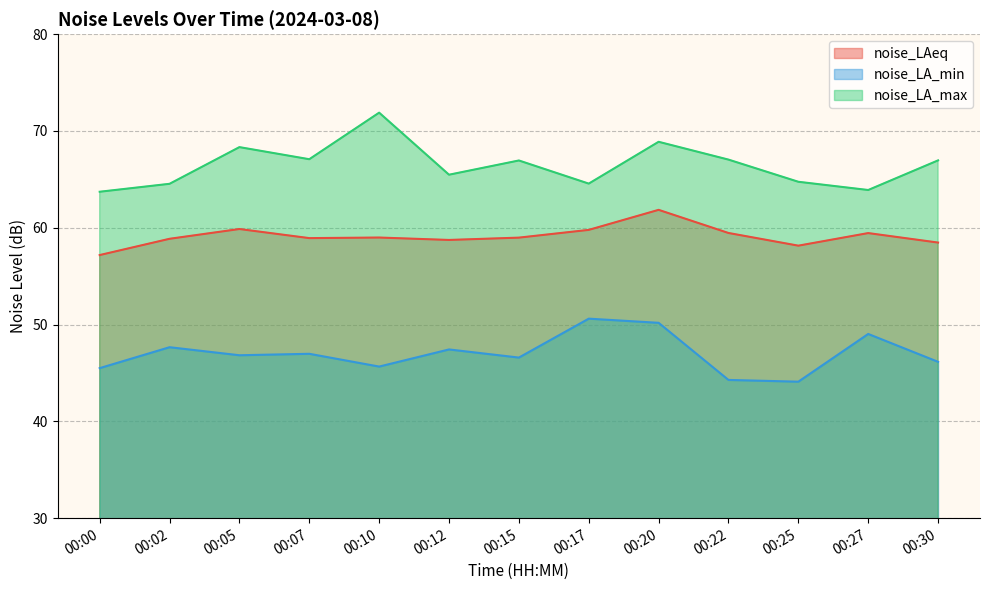

Reading left to right, list all the values displayed in this chart.

noise_LAeq: 57.2	58.9	59.9	58.9	59.0	58.7	59.0	59.8	61.9	59.5	58.1	59.5	58.5
noise_LA_min: 45.5	47.7	46.8	47.0	45.7	47.4	46.6	50.6	50.2	44.3	44.1	49.0	46.1
noise_LA_max: 63.7	64.5	68.3	67.1	71.9	65.5	67.0	64.6	68.9	67.0	64.8	63.9	67.0